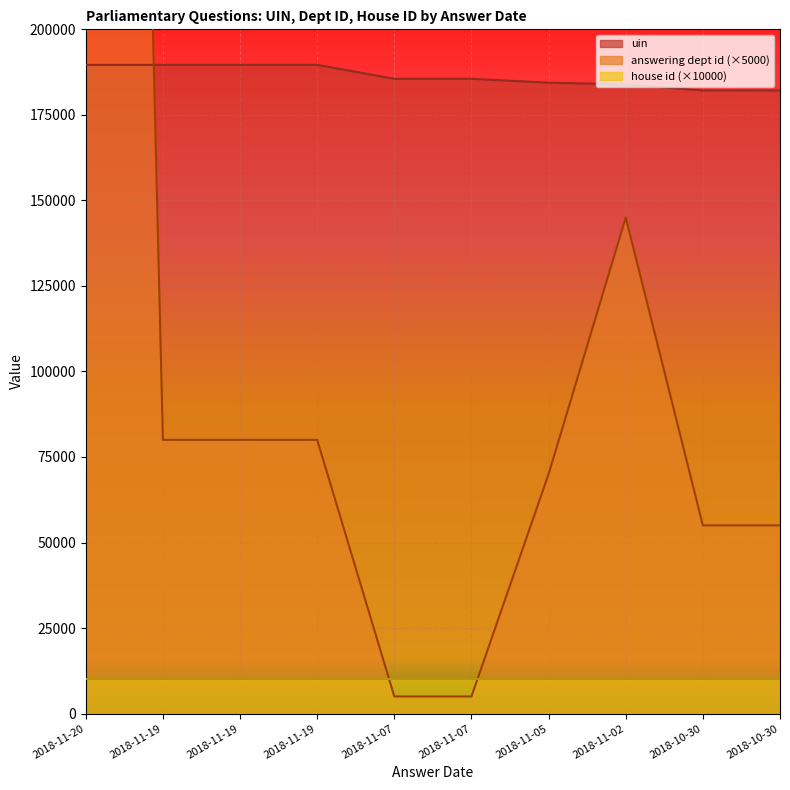

Is the value of answering dept id at 2018-10-30 greater than the value of uin at 2018-10-30?

No